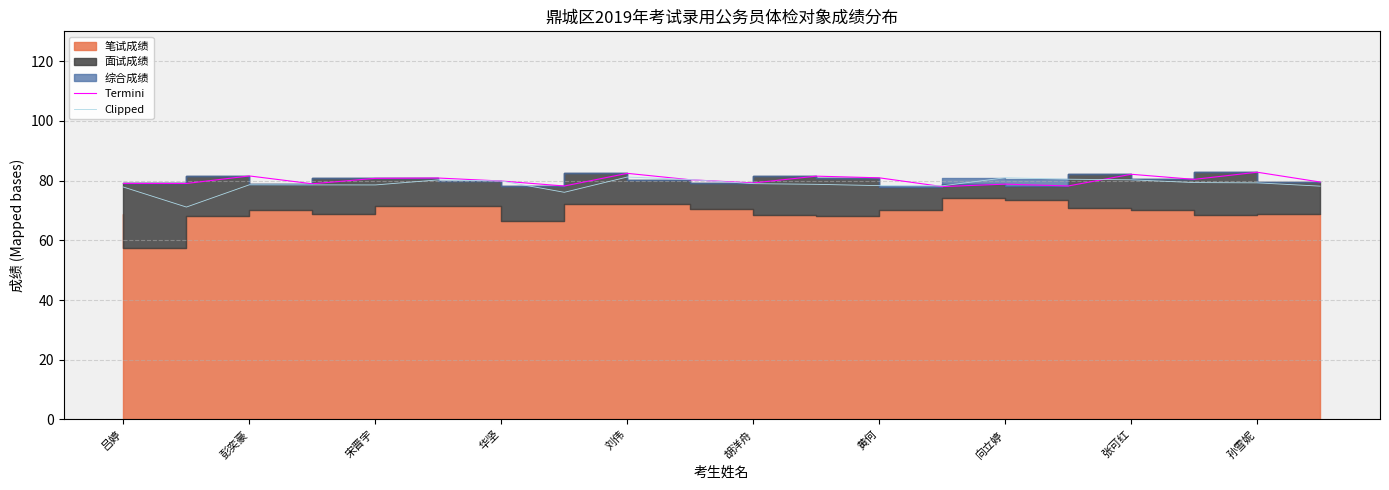

The Clipped series shows 105.9 at 彭奕豪. True or false?

False